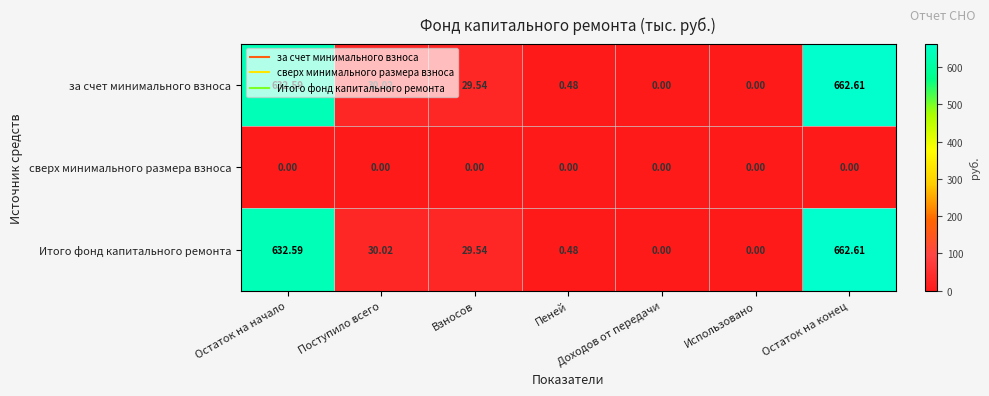

At which category does the chart reach its peak across all series?

Остаток на конец